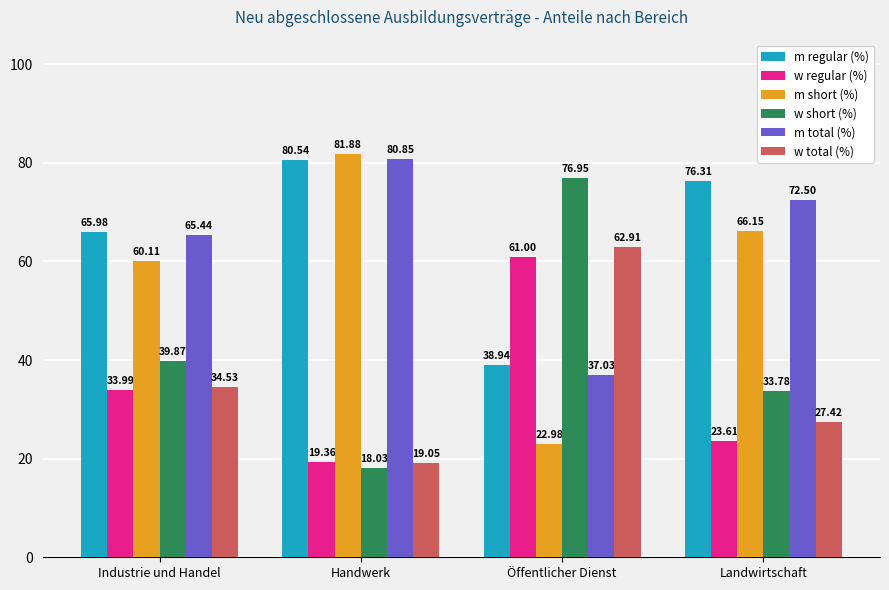

Rank the categories by m regular (%) value from lowest to highest.

Öffentlicher Dienst, Industrie und Handel, Landwirtschaft, Handwerk